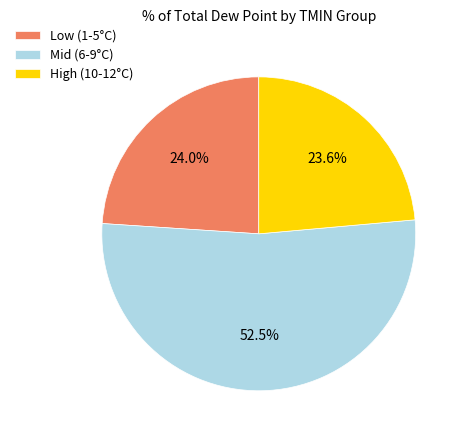

Is there any slice that represents more than half of the pie?

Yes